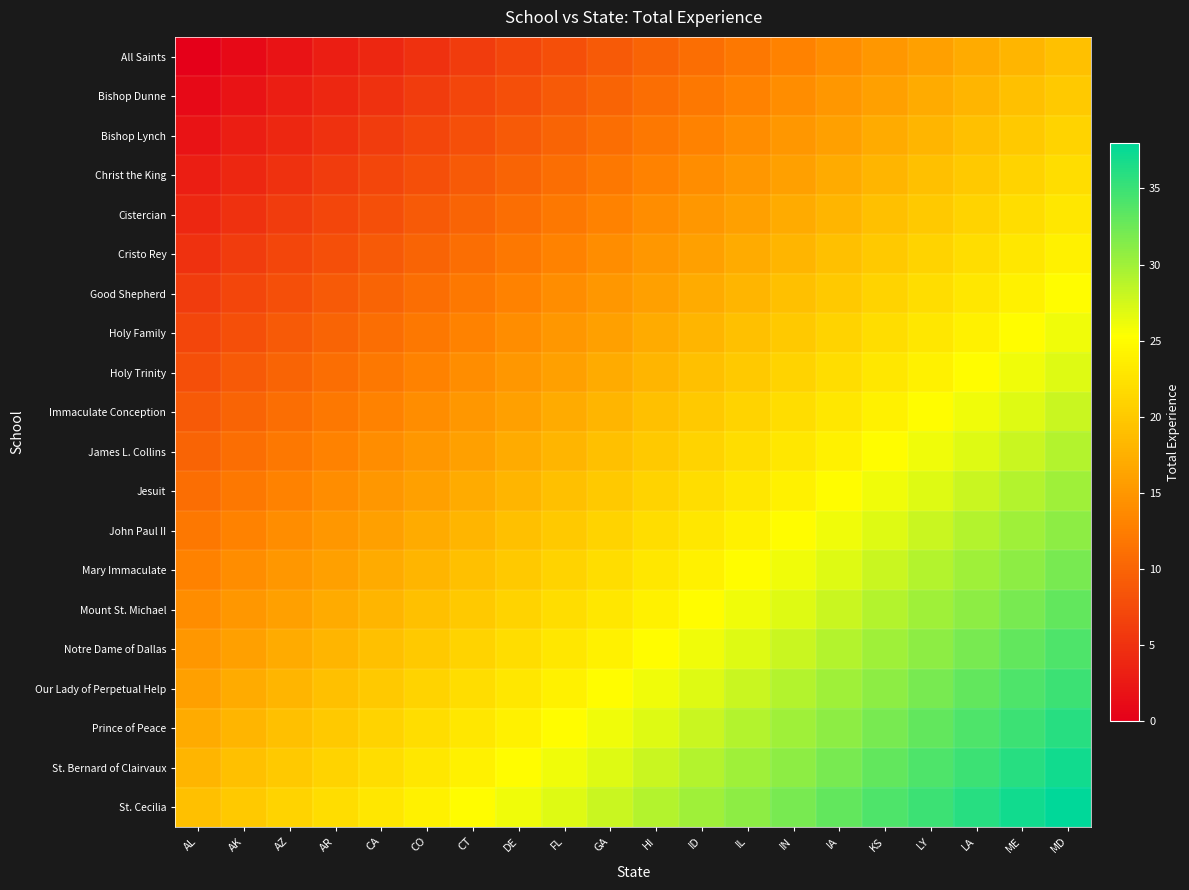

Reading left to right, extract all data points from this chart.

All Saints: AL=0	AK=1	AZ=2	AR=3	CA=4	CO=5	CT=6	DE=7	FL=8	GA=9	HI=10	ID=11	IL=12	IN=13	IA=14	KS=15	LY=16	LA=17	ME=18	MD=19
Bishop Dunne: AL=1	AK=2	AZ=3	AR=4	CA=5	CO=6	CT=7	DE=8	FL=9	GA=10	HI=11	ID=12	IL=13	IN=14	IA=15	KS=16	LY=17	LA=18	ME=19	MD=20
Bishop Lynch: AL=2	AK=3	AZ=4	AR=5	CA=6	CO=7	CT=8	DE=9	FL=10	GA=11	HI=12	ID=13	IL=14	IN=15	IA=16	KS=17	LY=18	LA=19	ME=20	MD=21
Christ the King: AL=3	AK=4	AZ=5	AR=6	CA=7	CO=8	CT=9	DE=10	FL=11	GA=12	HI=13	ID=14	IL=15	IN=16	IA=17	KS=18	LY=19	LA=20	ME=21	MD=22
Cistercian: AL=4	AK=5	AZ=6	AR=7	CA=8	CO=9	CT=10	DE=11	FL=12	GA=13	HI=14	ID=15	IL=16	IN=17	IA=18	KS=19	LY=20	LA=21	ME=22	MD=23
Cristo Rey: AL=5	AK=6	AZ=7	AR=8	CA=9	CO=10	CT=11	DE=12	FL=13	GA=14	HI=15	ID=16	IL=17	IN=18	IA=19	KS=20	LY=21	LA=22	ME=23	MD=24
Good Shepherd: AL=6	AK=7	AZ=8	AR=9	CA=10	CO=11	CT=12	DE=13	FL=14	GA=15	HI=16	ID=17	IL=18	IN=19	IA=20	KS=21	LY=22	LA=23	ME=24	MD=25
Holy Family: AL=7	AK=8	AZ=9	AR=10	CA=11	CO=12	CT=13	DE=14	FL=15	GA=16	HI=17	ID=18	IL=19	IN=20	IA=21	KS=22	LY=23	LA=24	ME=25	MD=26
Holy Trinity: AL=8	AK=9	AZ=10	AR=11	CA=12	CO=13	CT=14	DE=15	FL=16	GA=17	HI=18	ID=19	IL=20	IN=21	IA=22	KS=23	LY=24	LA=25	ME=26	MD=27
Immaculate Conception: AL=9	AK=10	AZ=11	AR=12	CA=13	CO=14	CT=15	DE=16	FL=17	GA=18	HI=19	ID=20	IL=21	IN=22	IA=23	KS=24	LY=25	LA=26	ME=27	MD=28
James L. Collins: AL=10	AK=11	AZ=12	AR=13	CA=14	CO=15	CT=16	DE=17	FL=18	GA=19	HI=20	ID=21	IL=22	IN=23	IA=24	KS=25	LY=26	LA=27	ME=28	MD=29
Jesuit: AL=11	AK=12	AZ=13	AR=14	CA=15	CO=16	CT=17	DE=18	FL=19	GA=20	HI=21	ID=22	IL=23	IN=24	IA=25	KS=26	LY=27	LA=28	ME=29	MD=30
John Paul II: AL=12	AK=13	AZ=14	AR=15	CA=16	CO=17	CT=18	DE=19	FL=20	GA=21	HI=22	ID=23	IL=24	IN=25	IA=26	KS=27	LY=28	LA=29	ME=30	MD=31
Mary Immaculate: AL=13	AK=14	AZ=15	AR=16	CA=17	CO=18	CT=19	DE=20	FL=21	GA=22	HI=23	ID=24	IL=25	IN=26	IA=27	KS=28	LY=29	LA=30	ME=31	MD=32
Mount St. Michael: AL=14	AK=15	AZ=16	AR=17	CA=18	CO=19	CT=20	DE=21	FL=22	GA=23	HI=24	ID=25	IL=26	IN=27	IA=28	KS=29	LY=30	LA=31	ME=32	MD=33
Notre Dame of Dallas: AL=15	AK=16	AZ=17	AR=18	CA=19	CO=20	CT=21	DE=22	FL=23	GA=24	HI=25	ID=26	IL=27	IN=28	IA=29	KS=30	LY=31	LA=32	ME=33	MD=34
Our Lady of Perpetual Help: AL=16	AK=17	AZ=18	AR=19	CA=20	CO=21	CT=22	DE=23	FL=24	GA=25	HI=26	ID=27	IL=28	IN=29	IA=30	KS=31	LY=32	LA=33	ME=34	MD=35
Prince of Peace: AL=17	AK=18	AZ=19	AR=20	CA=21	CO=22	CT=23	DE=24	FL=25	GA=26	HI=27	ID=28	IL=29	IN=30	IA=31	KS=32	LY=33	LA=34	ME=35	MD=36
St. Bernard of Clairvaux: AL=18	AK=19	AZ=20	AR=21	CA=22	CO=23	CT=24	DE=25	FL=26	GA=27	HI=28	ID=29	IL=30	IN=31	IA=32	KS=33	LY=34	LA=35	ME=36	MD=37
St. Cecilia: AL=19	AK=20	AZ=21	AR=22	CA=23	CO=24	CT=25	DE=26	FL=27	GA=28	HI=29	ID=30	IL=31	IN=32	IA=33	KS=34	LY=35	LA=36	ME=37	MD=38